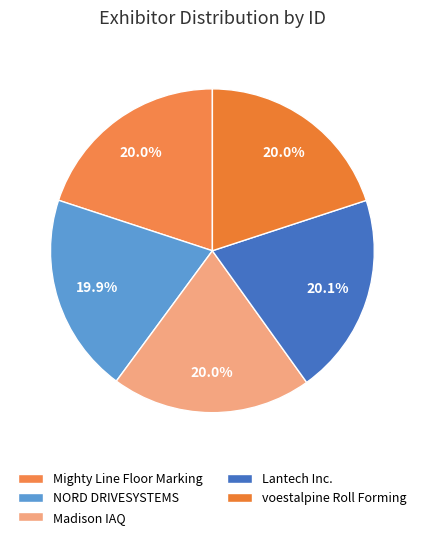

Which category has the biggest portion of the pie?

Lantech Inc.